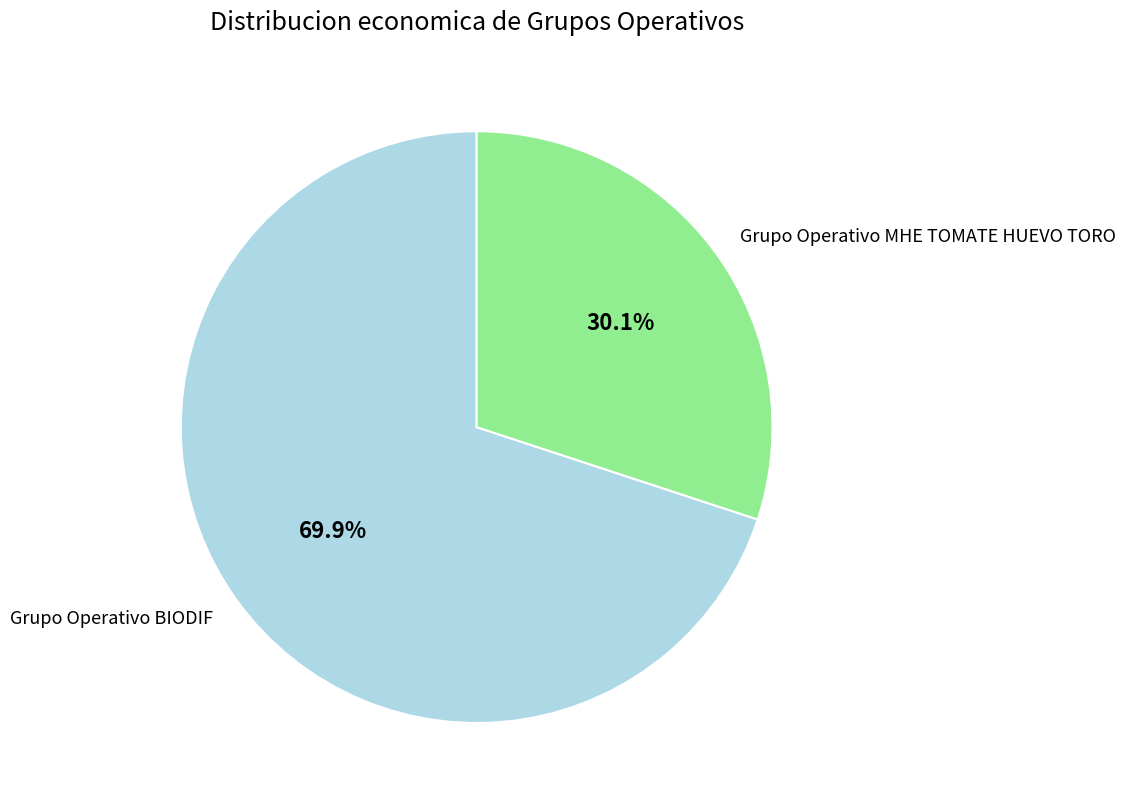

Which has a higher value, Grupo Operativo BIODIF or Grupo Operativo MHE TOMATE HUEVO TORO?

Grupo Operativo BIODIF